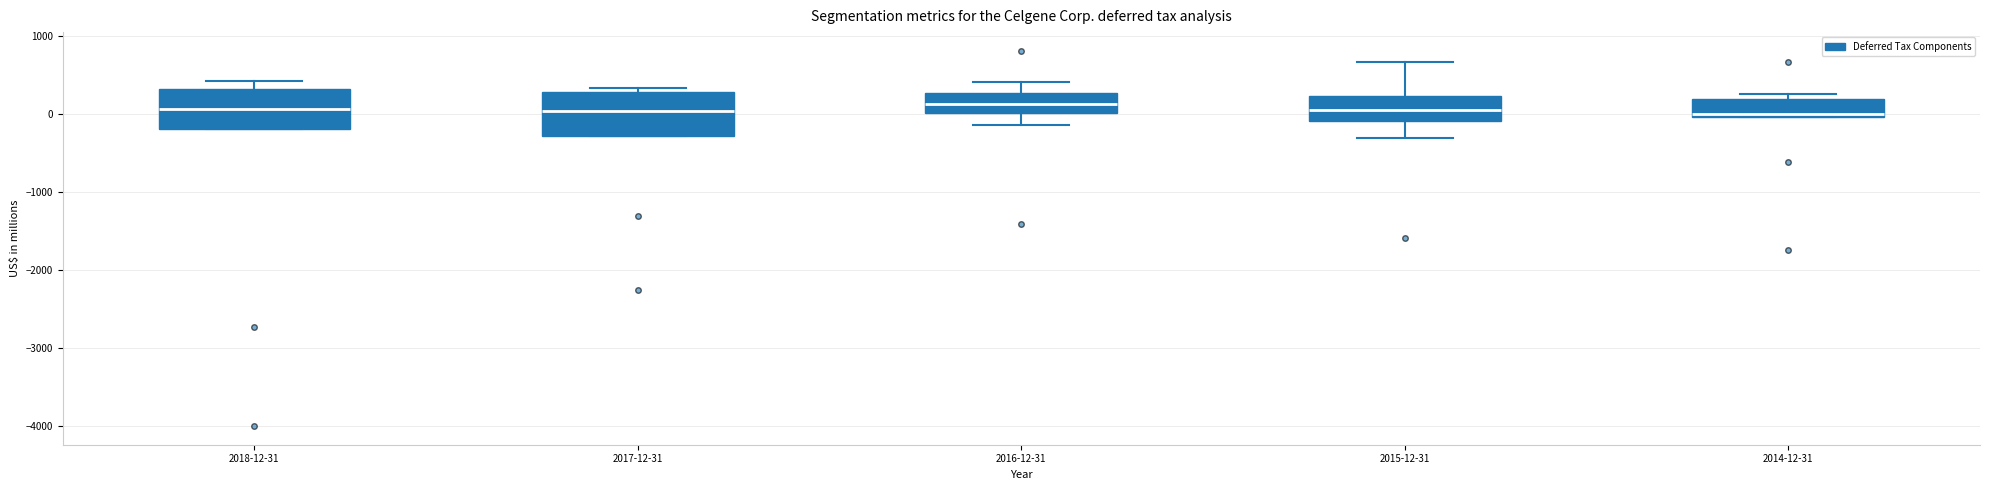

Reading left to right, read every box against the y-axis: the position of its median line, the range the box covers, and the ends of its whiskers. The values are not printed on the chart, so give them approximately, as read against the axis.

2018-12-31: median 100, box -200 to 300, whiskers -200 to 400
2017-12-31: median 0, box -300 to 300, whiskers -300 to 300 (just above the box's upper edge)
2016-12-31: median 100, box 0 to 300, whiskers -100 to 400
2015-12-31: median 100, box -100 to 200, whiskers -300 to 700
2014-12-31: median 0 (just above the box's lower edge), box 0 to 200, whiskers 0 to 300